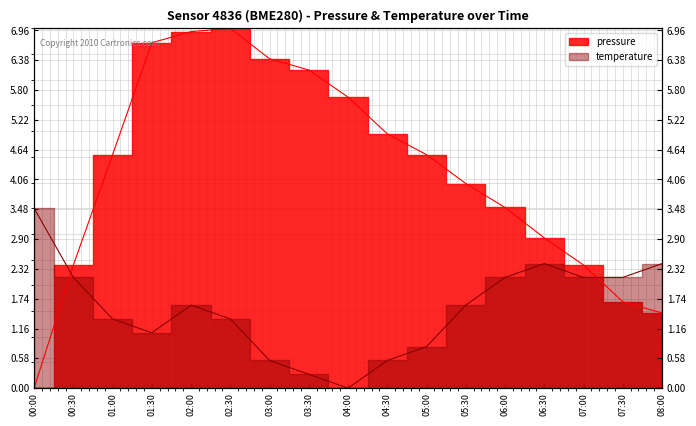

Between which two adjacent categories do pressure and temperature first intersect?

00:00 and 00:30